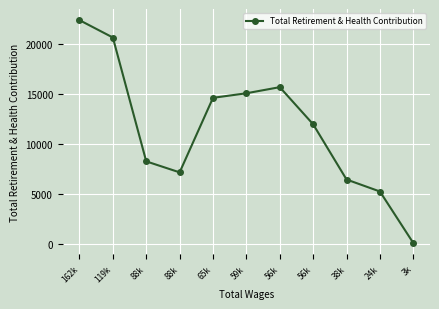

Rank the categories by value from highest to lowest.

162k, 119k, 56k, 59k, 65k, 56k, 88k, 88k, 38k, 24k, 3k